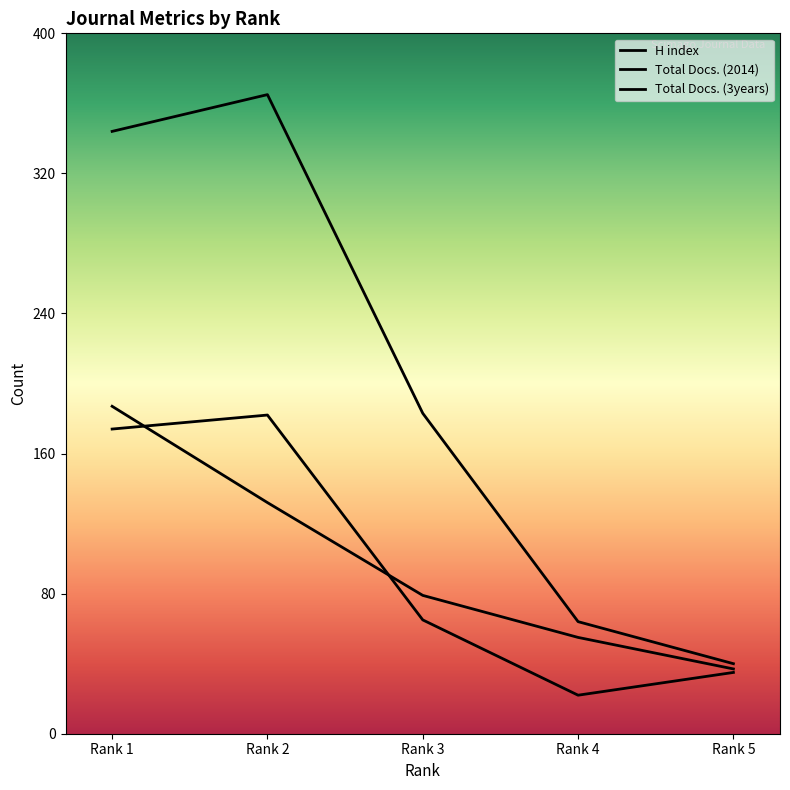

How many data points in H index are less than 79?

2